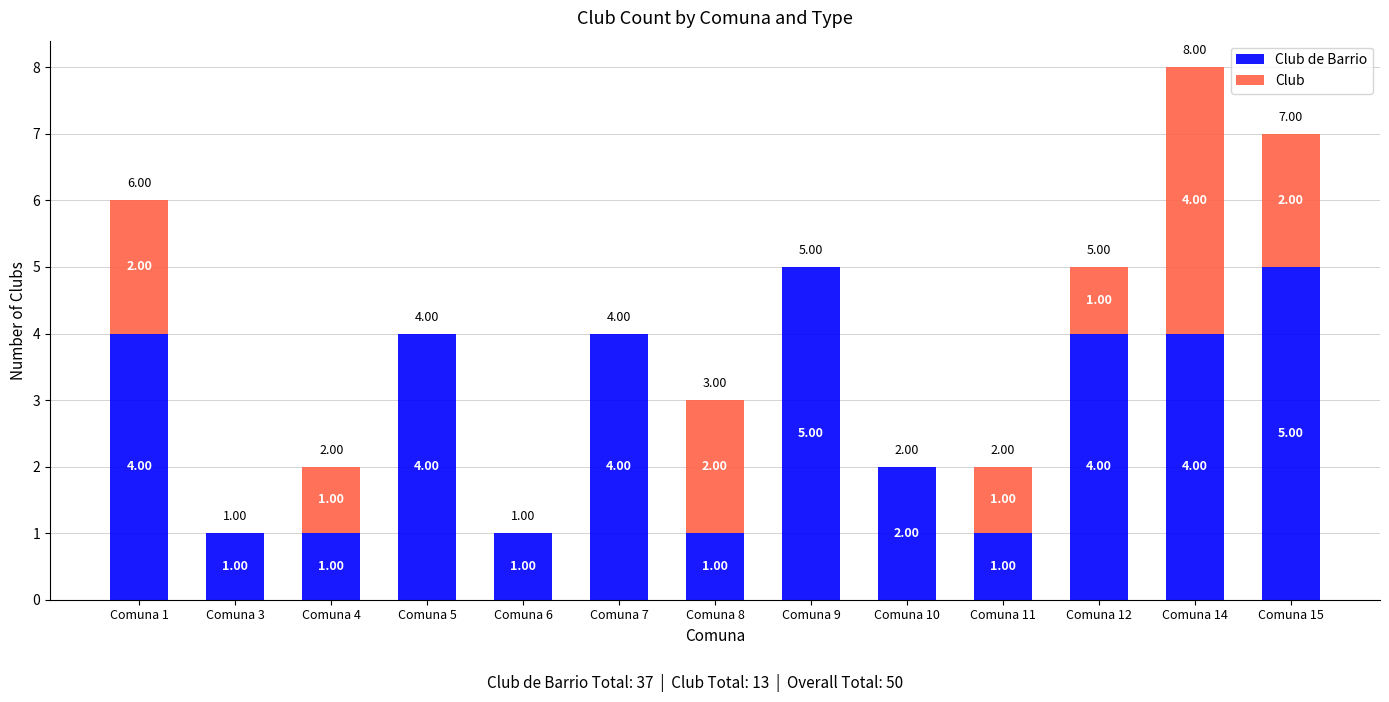

How many data points does each series have?

13